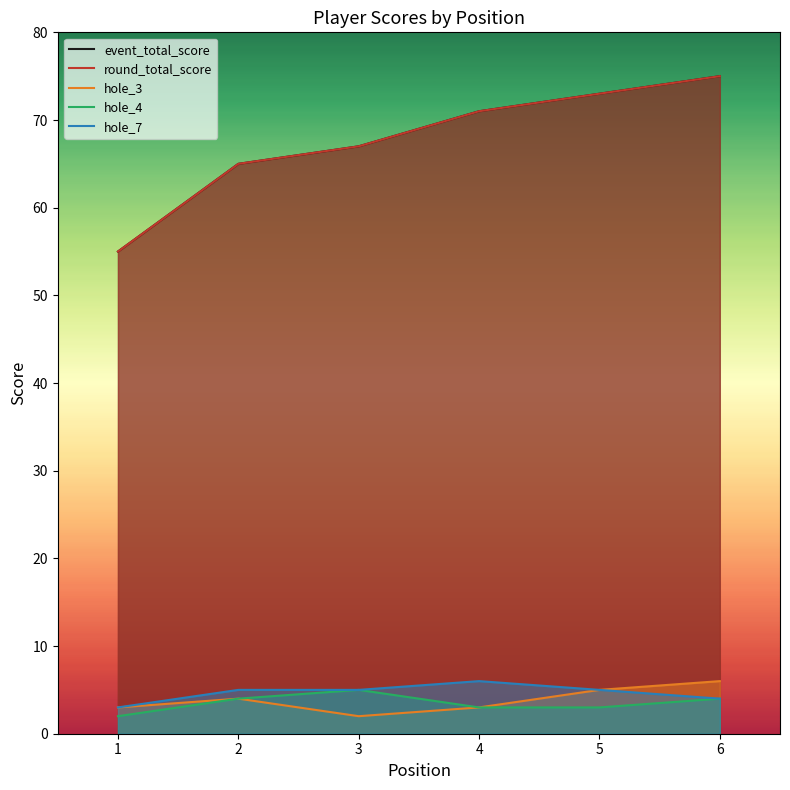

What is the maximum value shown in the chart?

75